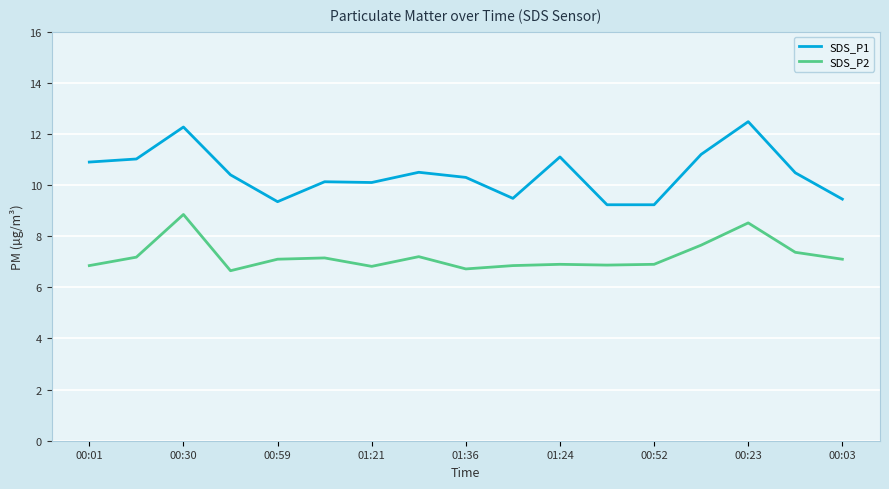

True or false: SDS_P2 and SDS_P1 cross at least once.

False